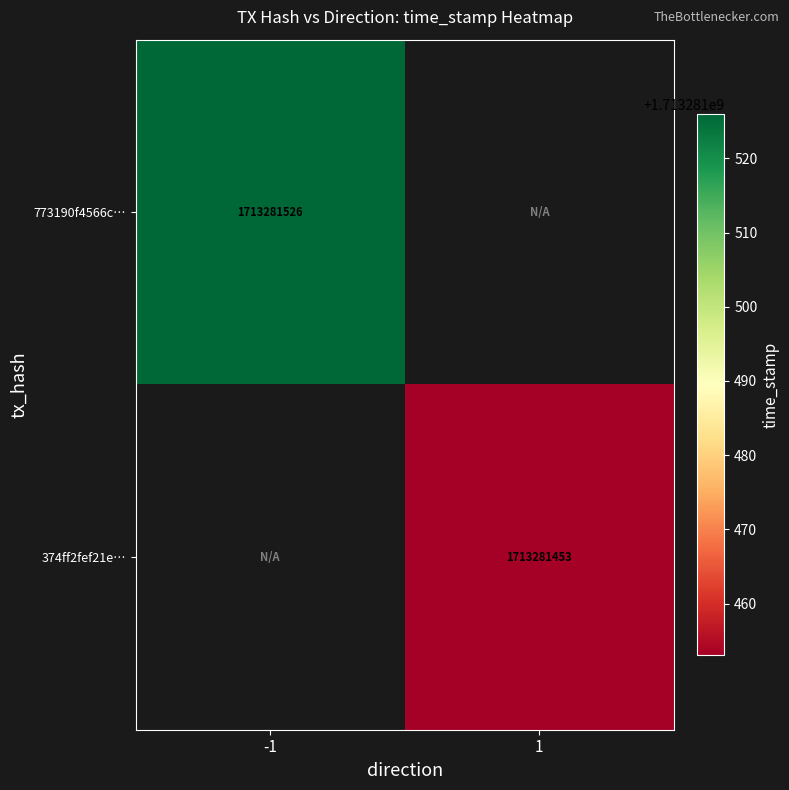

At how many categories does at least one series exceed 244735932?

2